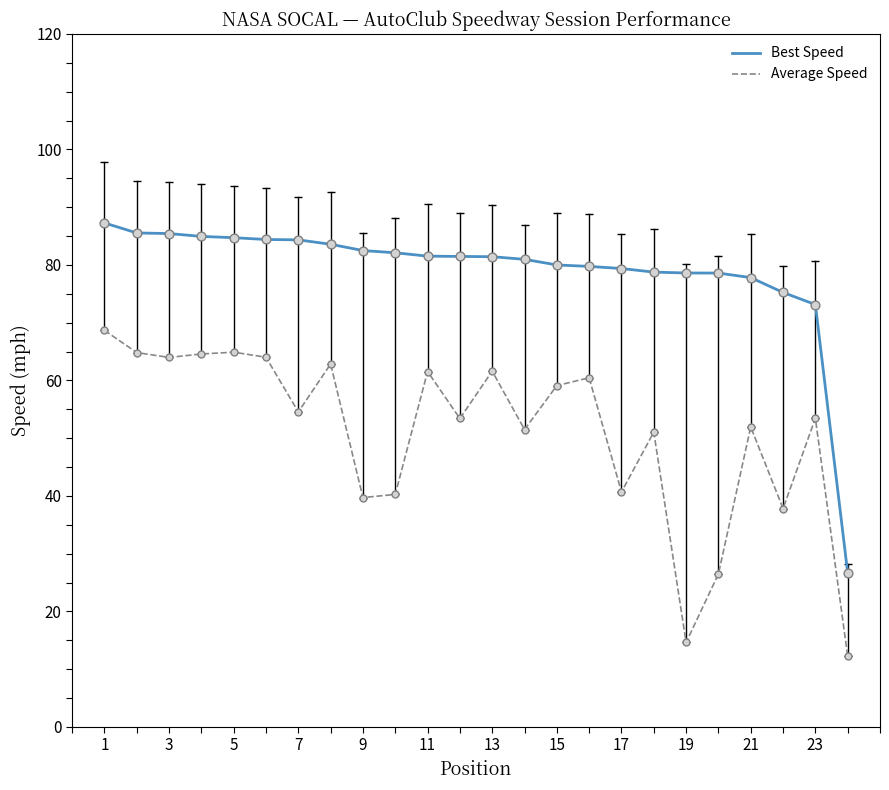

Which series has the largest total across all categories?

Best Speed